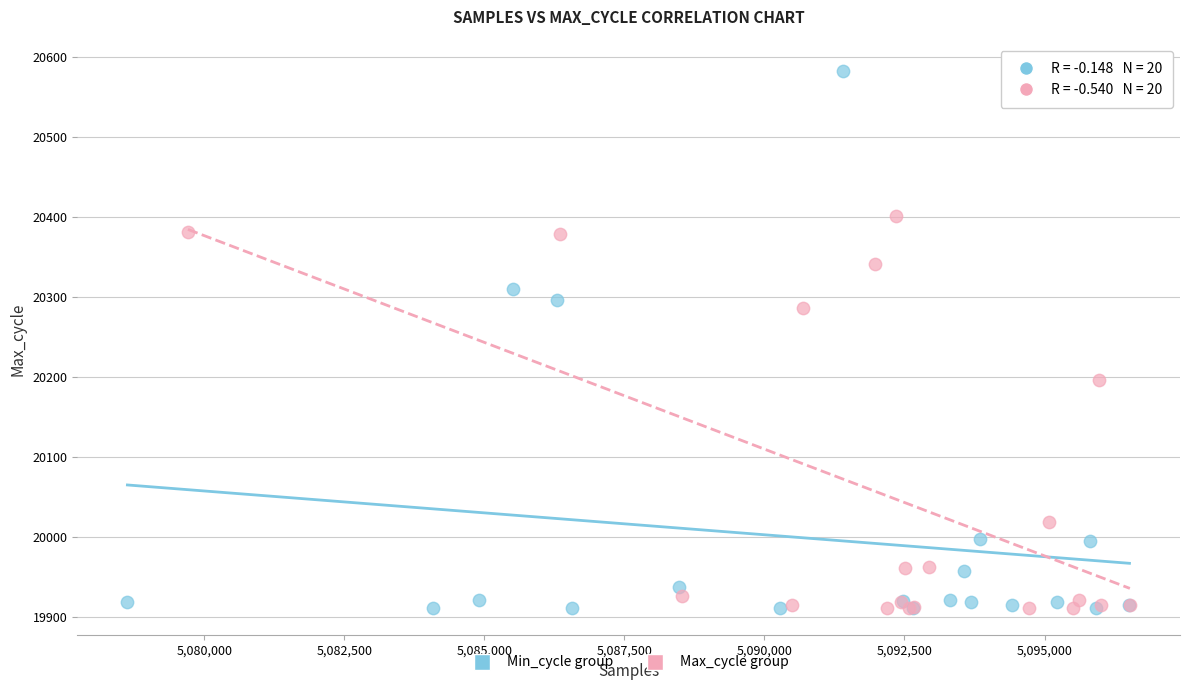

Which series has the largest Y range (max minus min)?

Min_cycle group